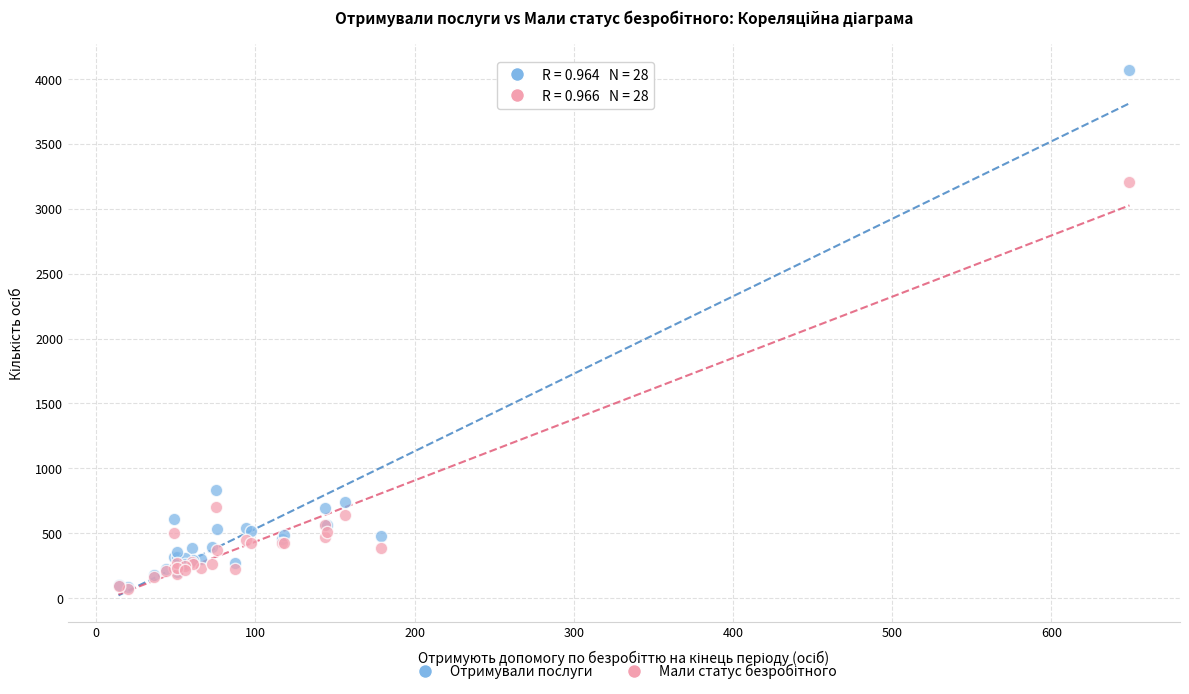

Across all series, what Y value is closest to 2069?

3204